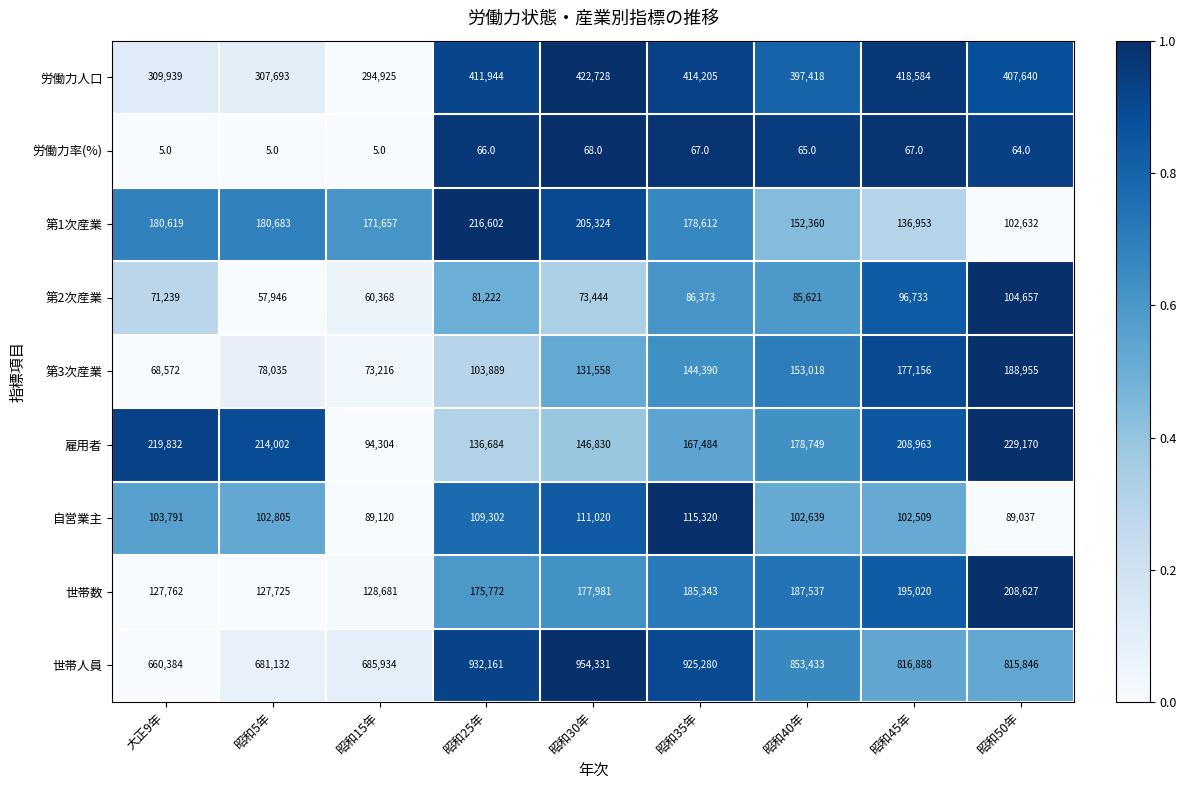

What is the maximum value shown in the chart?

954331